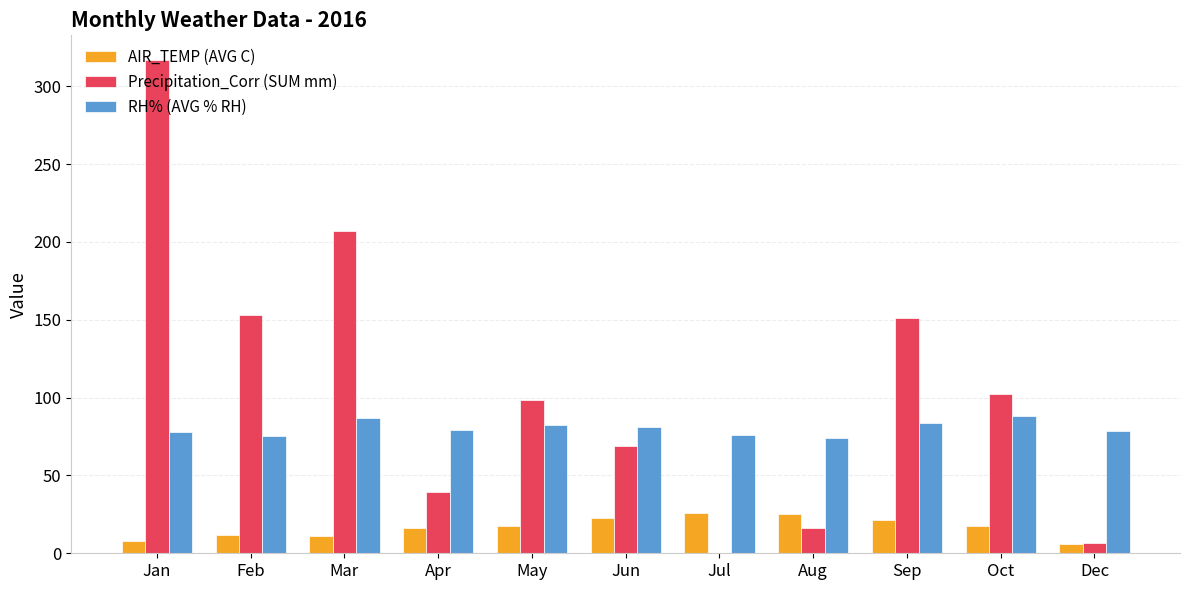

What is the greatest value displayed?

316.8